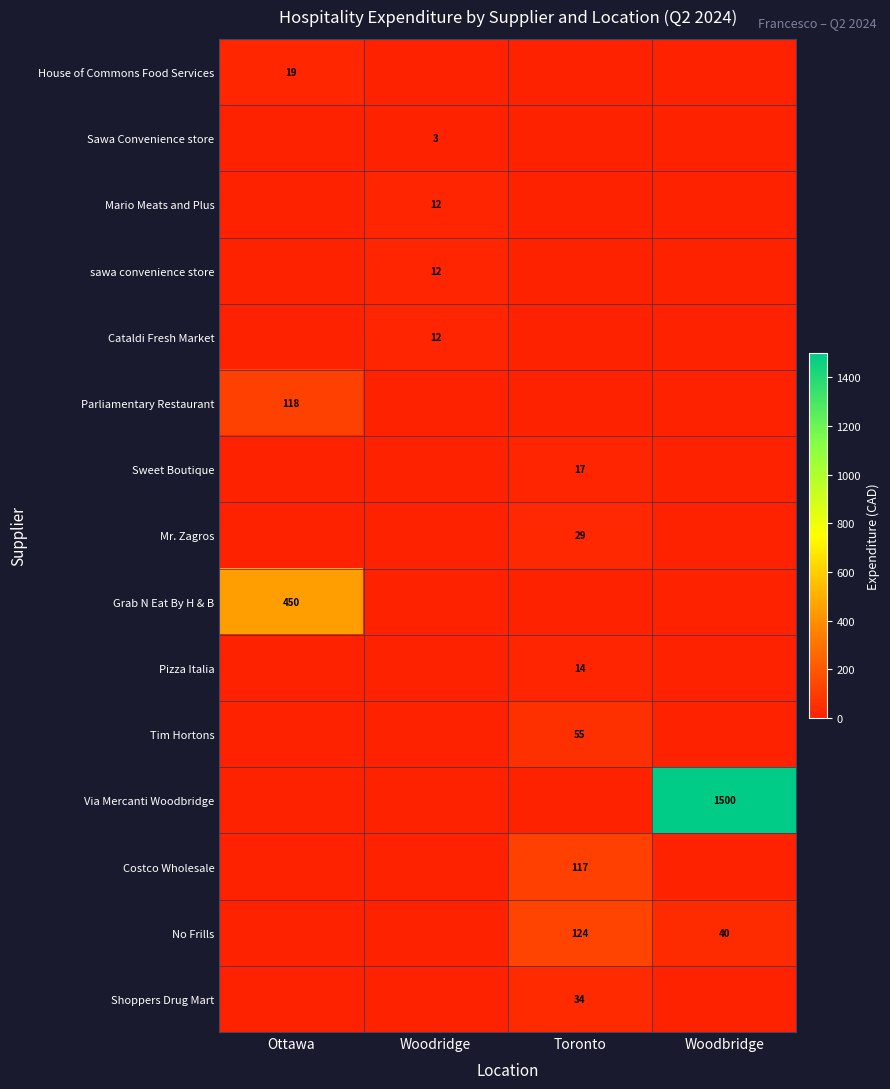

The Cataldi Fresh Market series shows 12 at Woodridge. True or false?

True